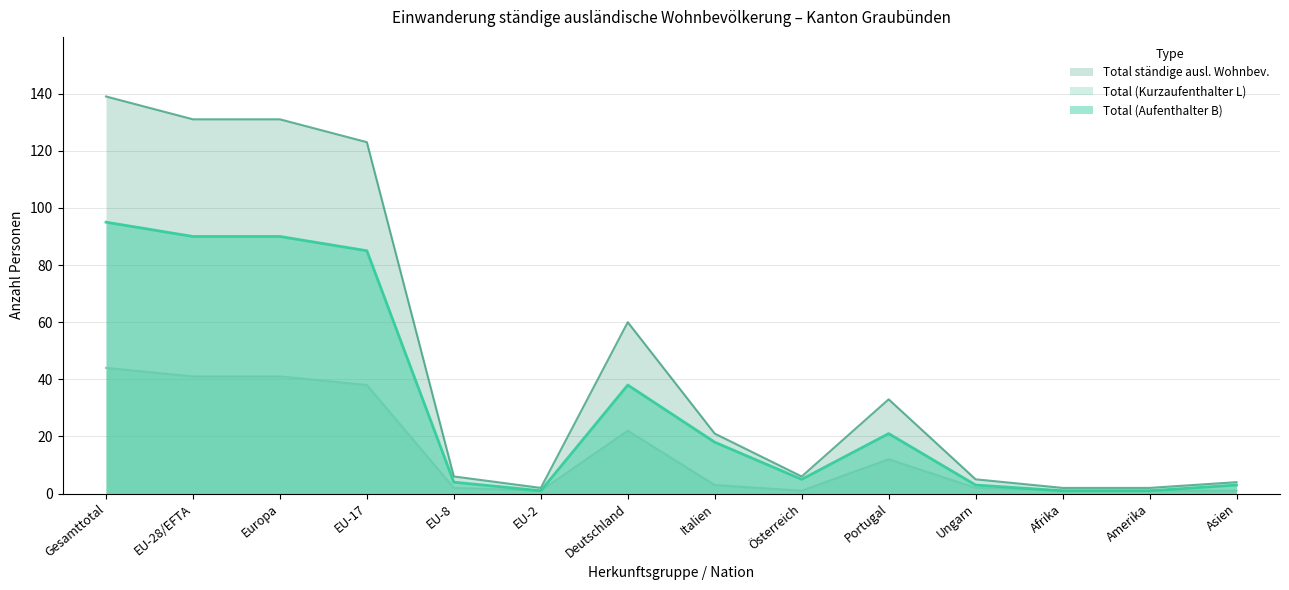

True or false: Total ständige ausl. Wohnbev. and Total (Aufenthalter B) cross at least once.

False